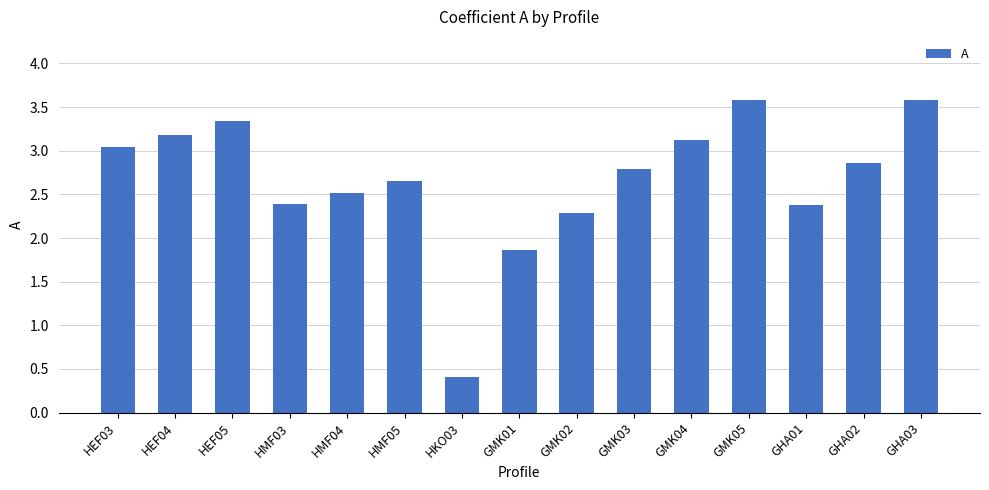

The chart shows a value of 4.6 at GHA02. True or false?

False